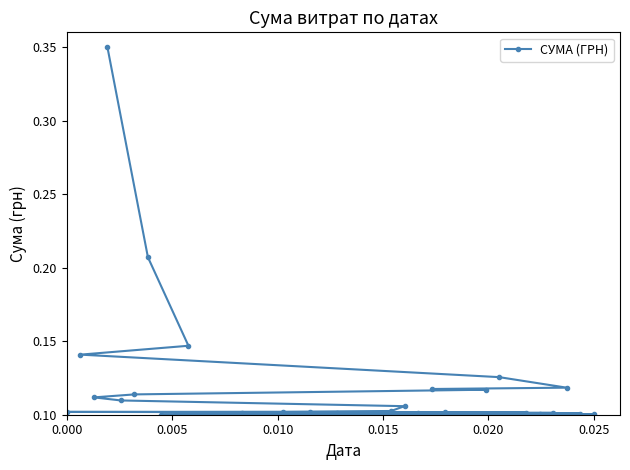

What is the sum of all values?

4.6